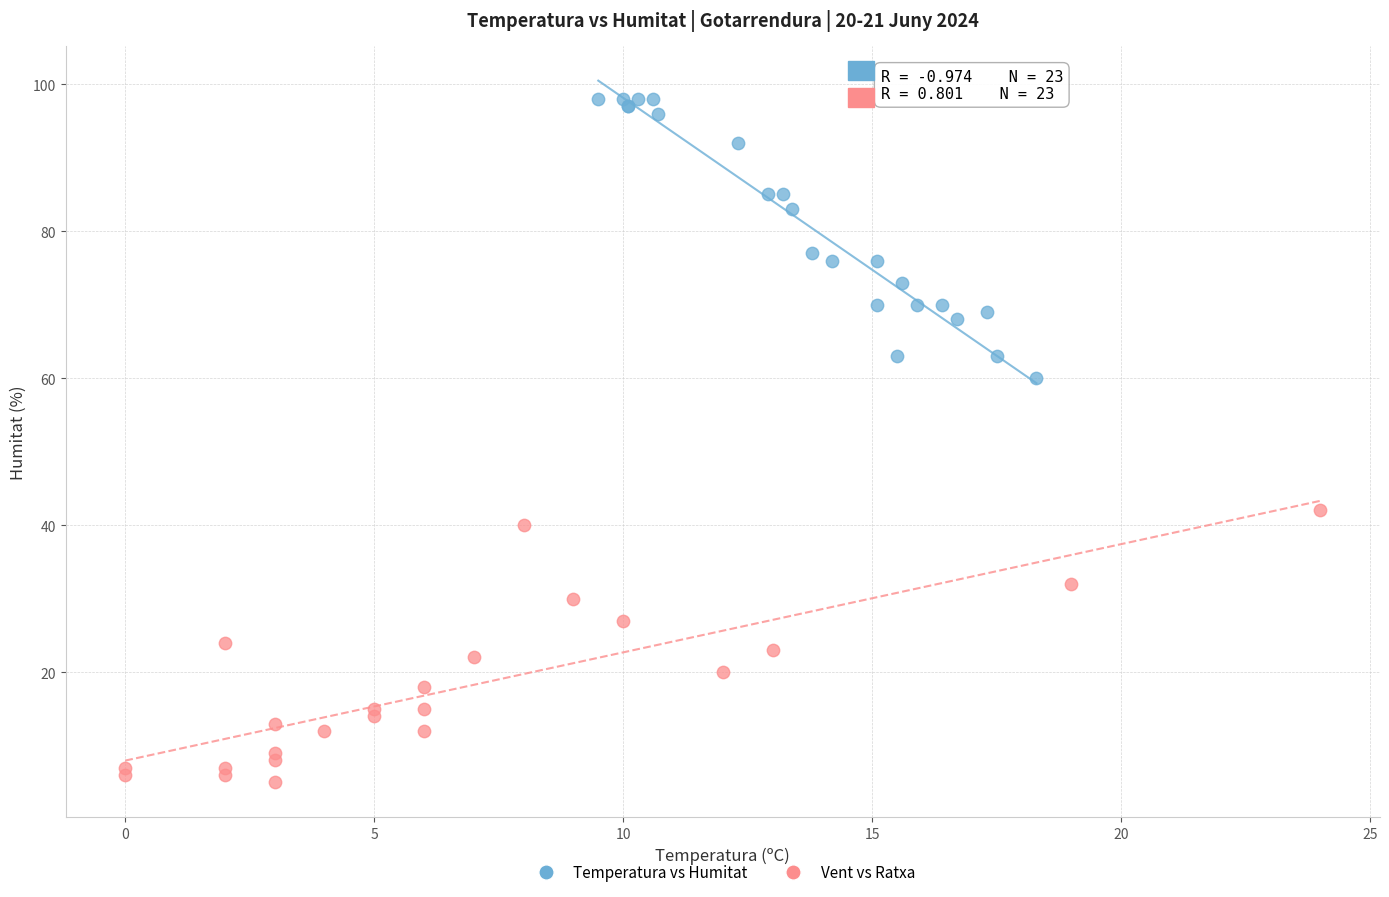

Which series contains the lowest Y value?

Vent vs Ratxa